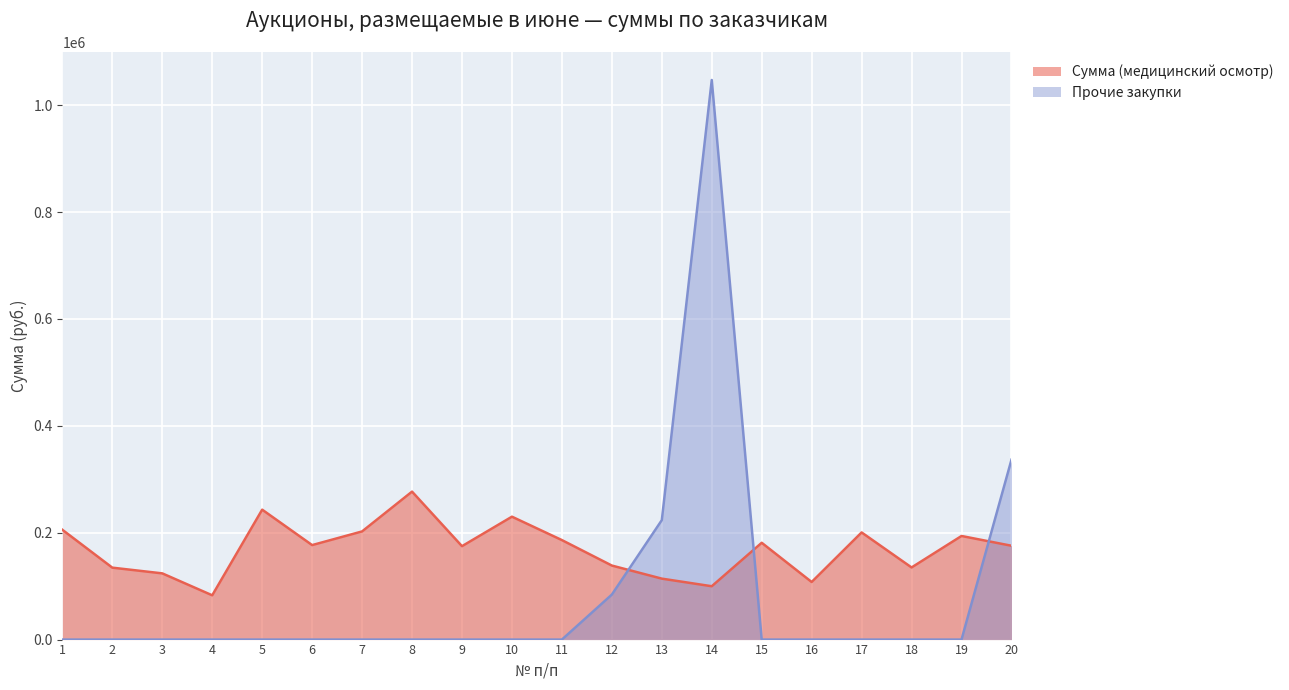

Rank the series by their maximum value, from highest to lowest.

Прочие закупки, Сумма (медицинский осмотр)